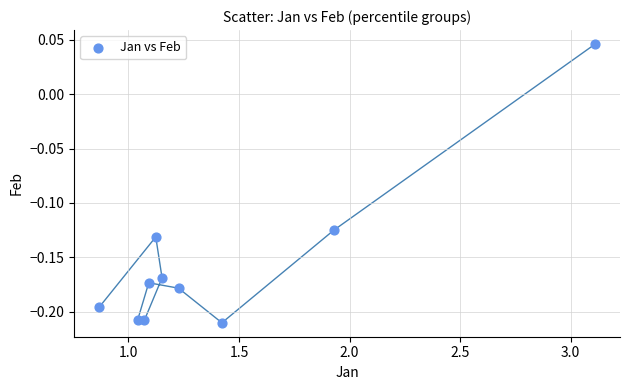

What is the range of Y values (max minus min)?

0.3